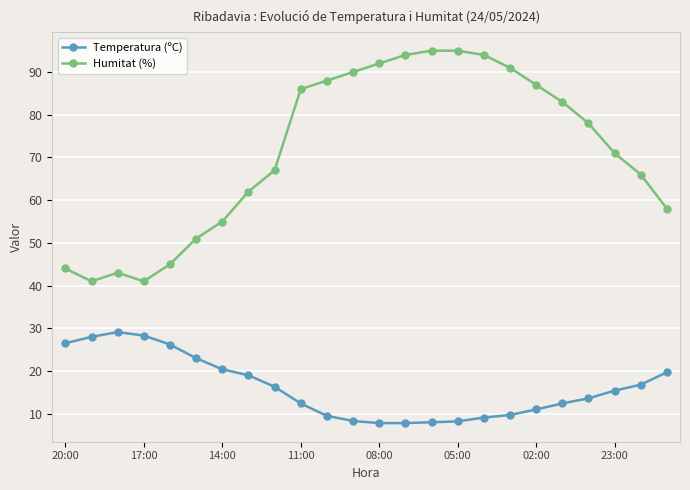

Which series has the largest range (max minus min)?

Humitat (%)